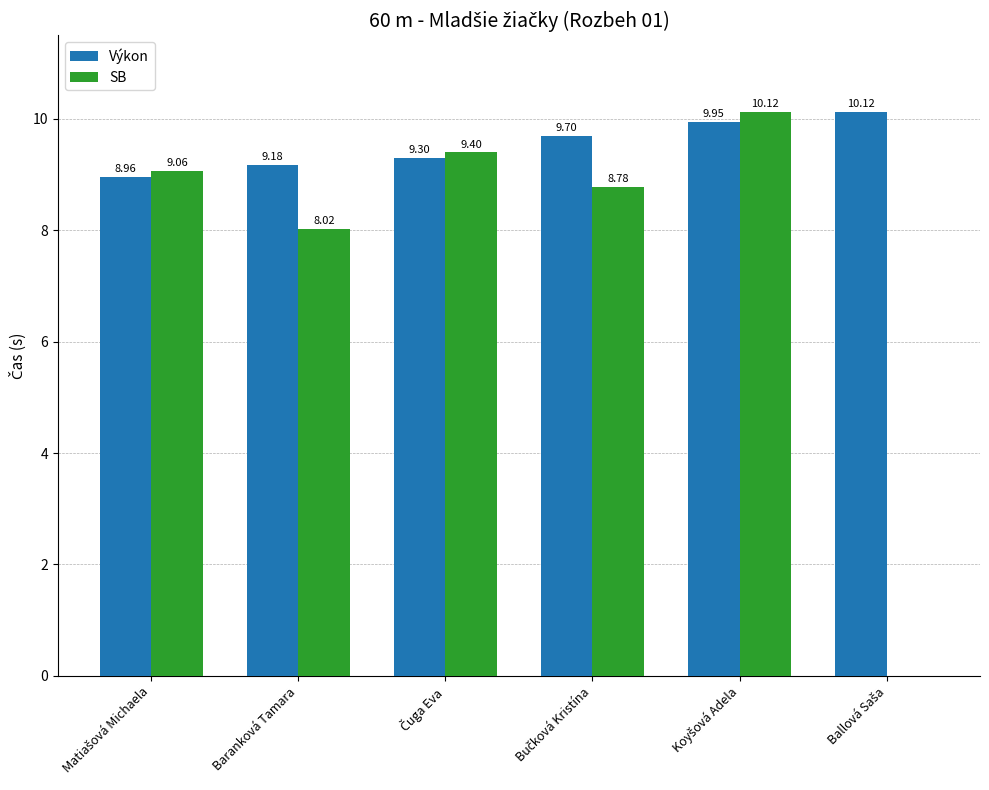

What is the sum of all SB values?

45.4